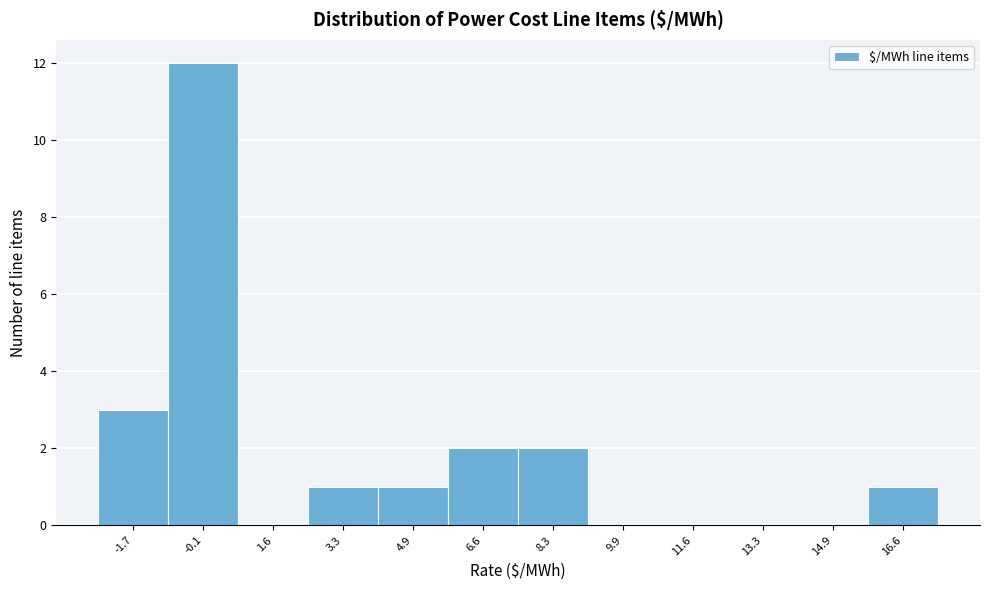

Reading left to right, extract all data points from this chart.

-1.7=3	-0.1=12	1.6=0	3.3=1	4.9=1	6.6=2	8.3=2	9.9=0	11.6=0	13.3=0	14.9=0	16.6=1